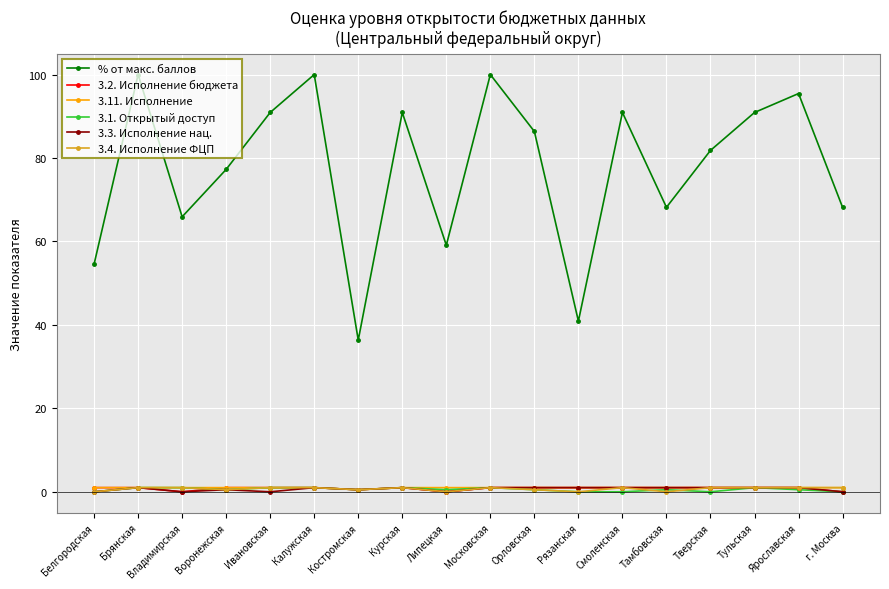

Which series has the largest total across all categories?

% от макс. баллов